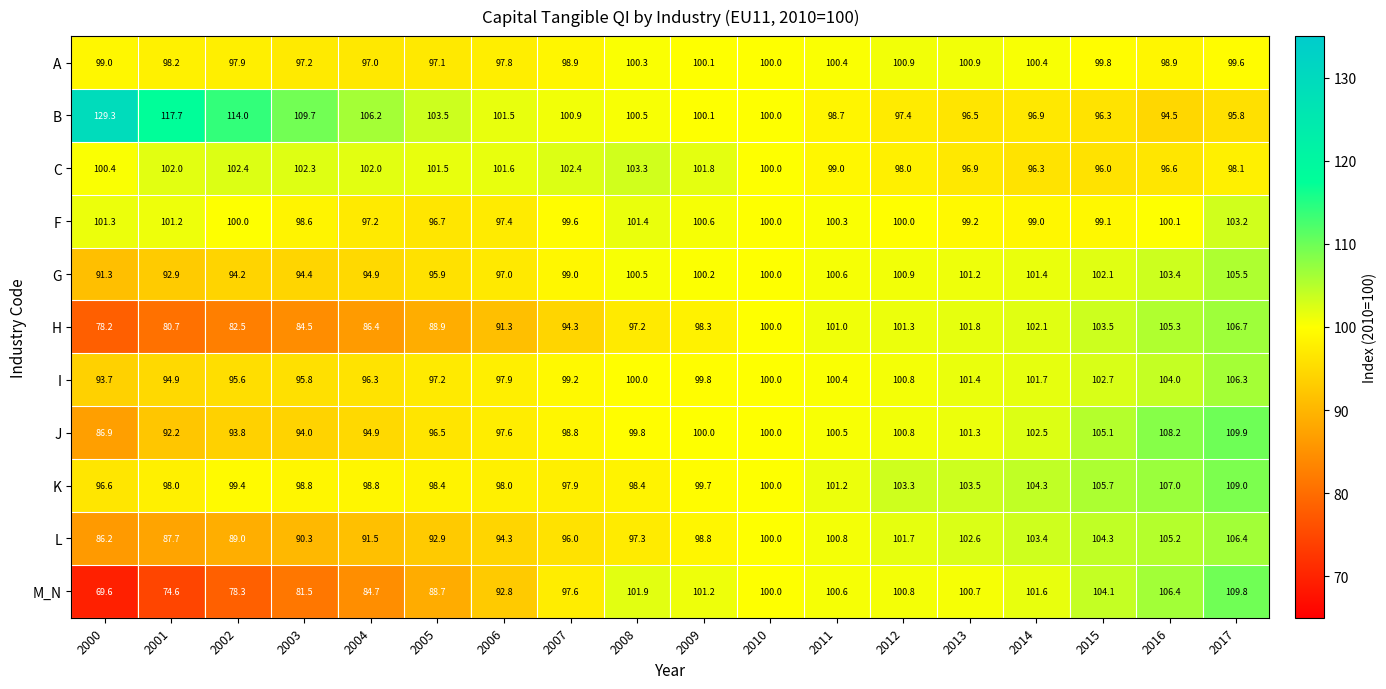

What is the spread (max minus min) of values at 2005?

14.8